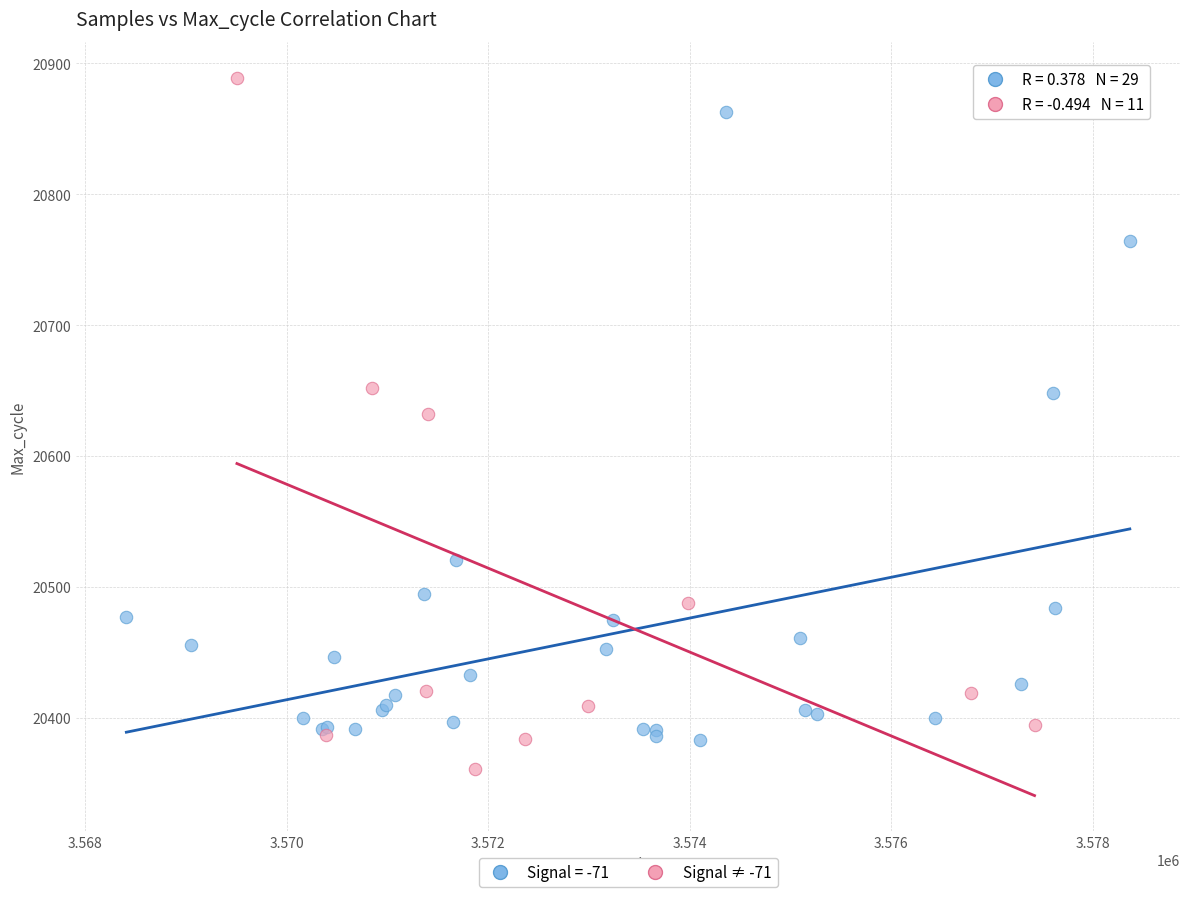

Which series has the widest spread of Y values?

Signal ≠ -71